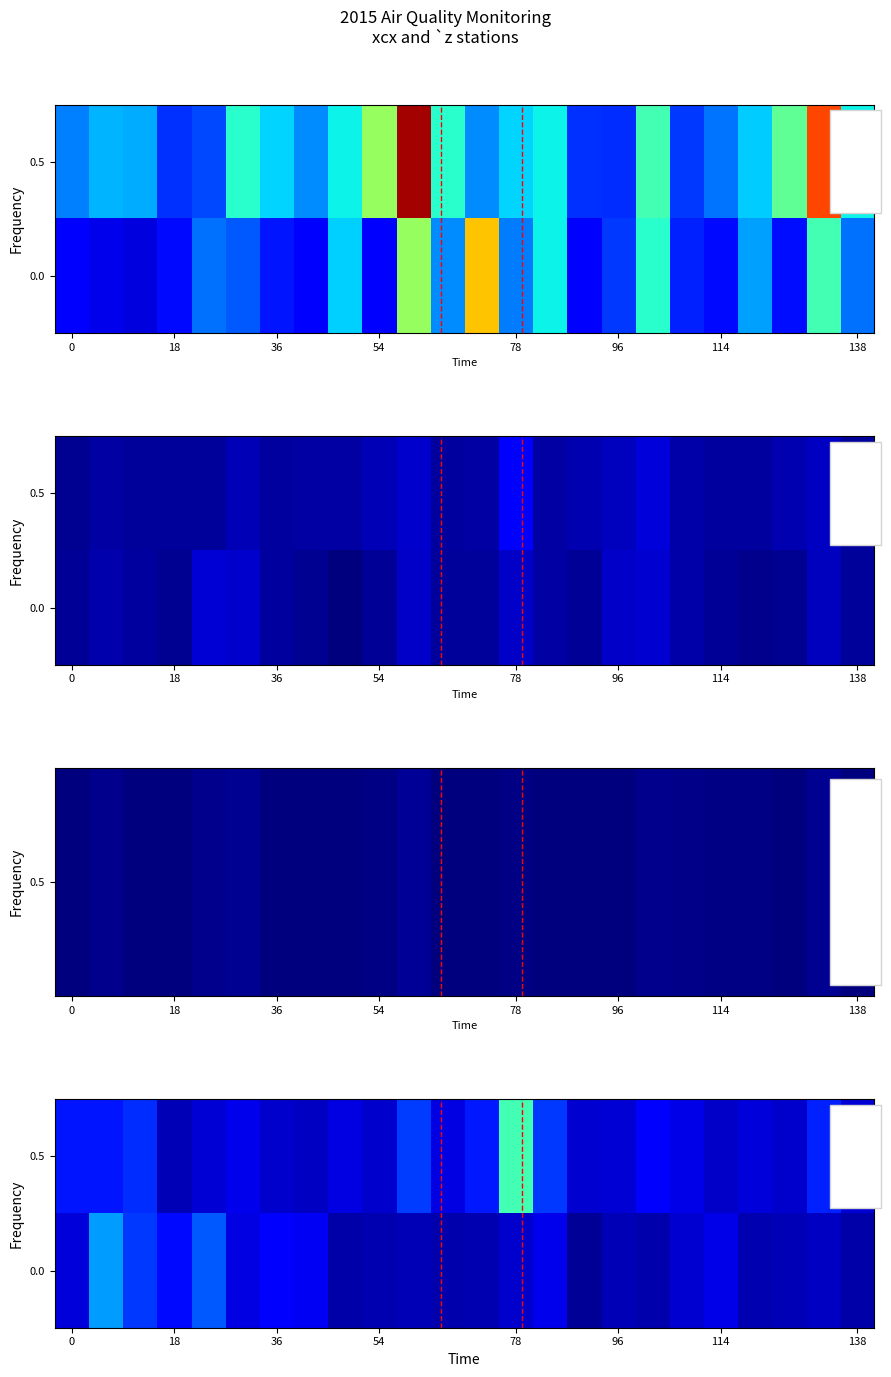

What is the minimum value for 0.0?

0.1